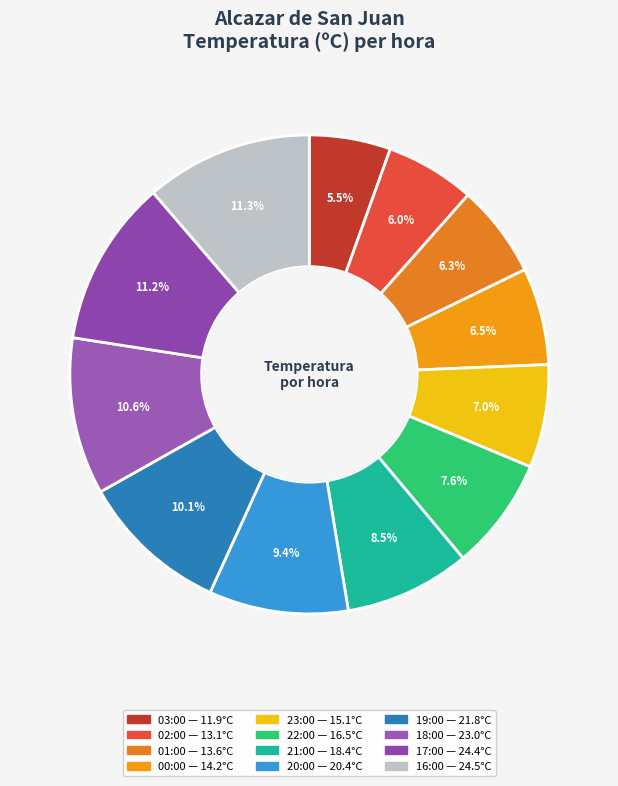

Do 18:00 and 20:00 together represent more than half of the pie?

No